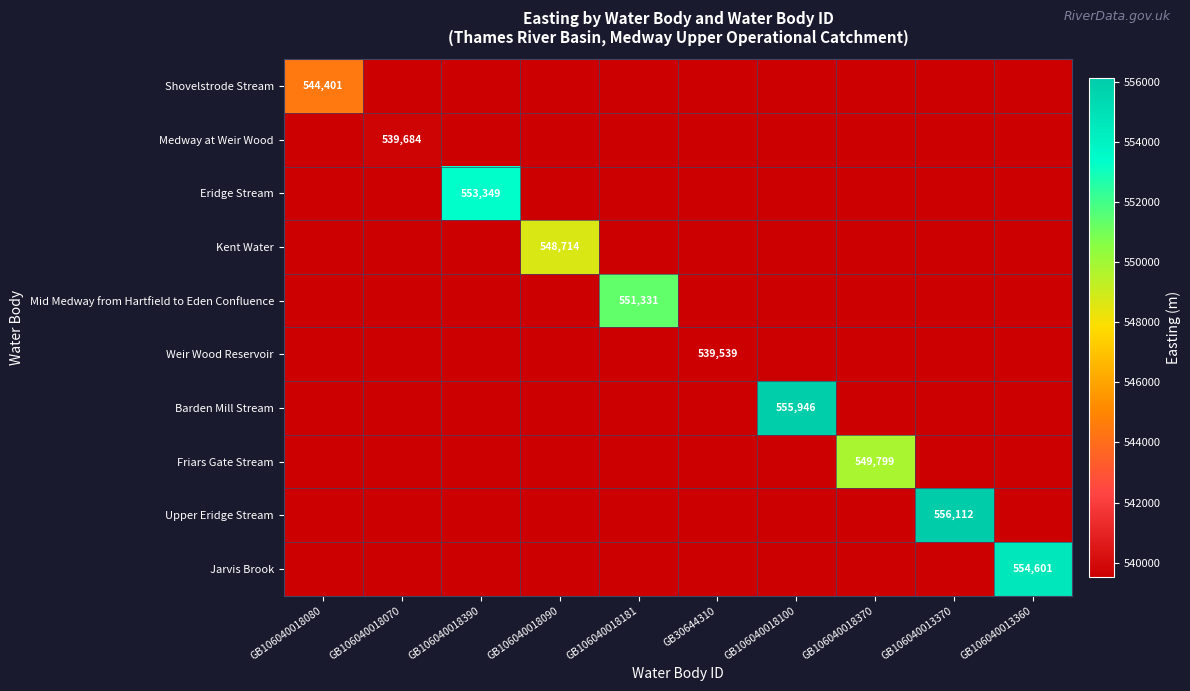

How many series are shown in this chart?

10